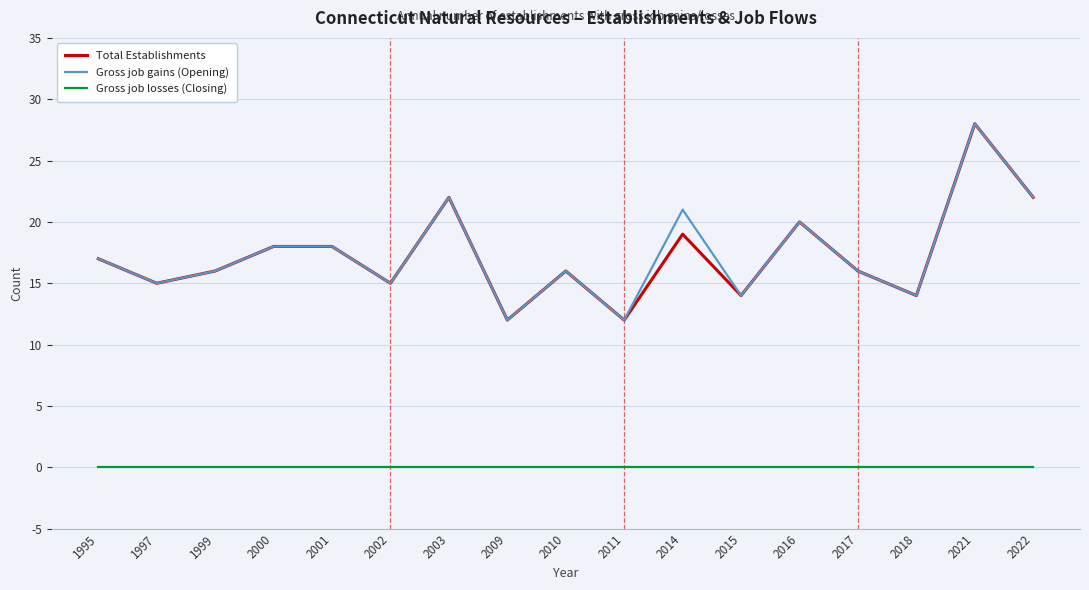

Is the value of Gross job gains (Opening) at 1997 greater than the value of Gross job losses (Closing) at 1997?

Yes